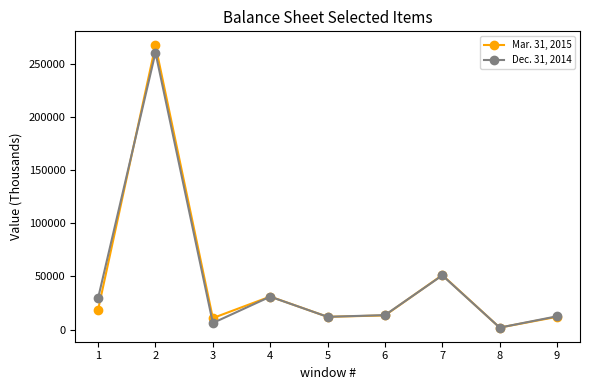

What is the smallest value displayed?

1800